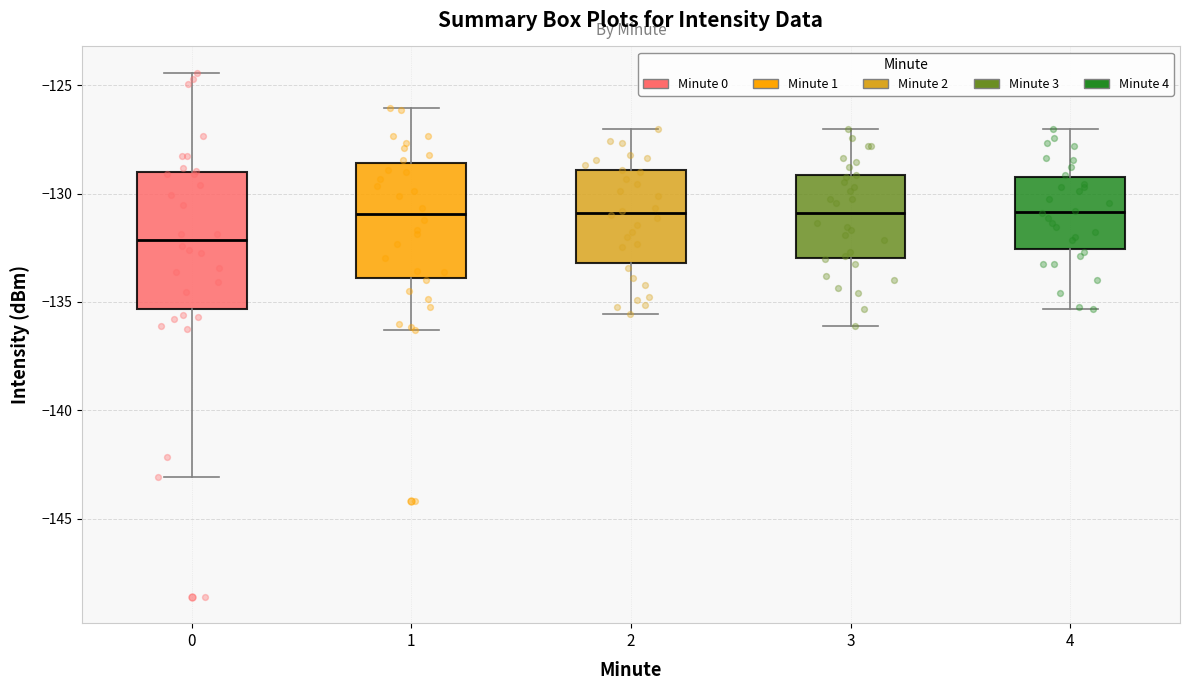

Where does the upper whisker of the box at x = 2 end on the y-axis? The values are not printed on the chart, so give them approximately, as read against the axis.

-127.0